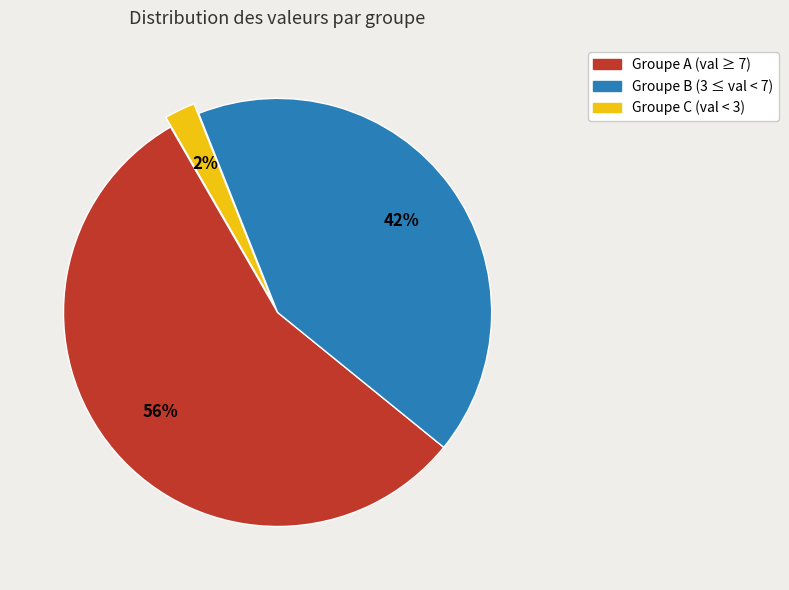

Count the number of slices in the pie.

3